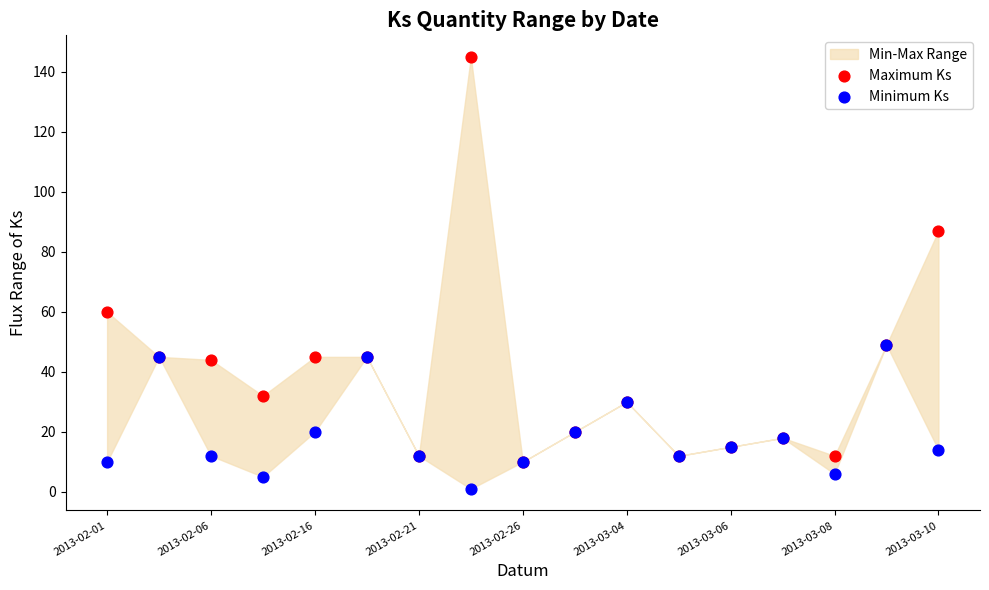

In the Maximum Ks series, what Y value is closest to 77?

87